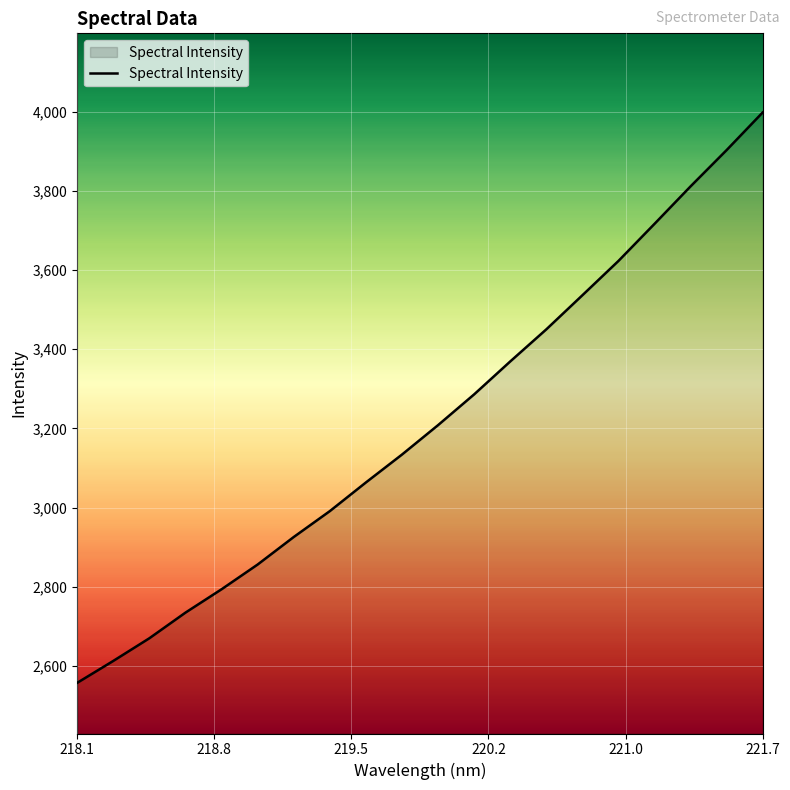

What is the smallest value displayed?

2557.6